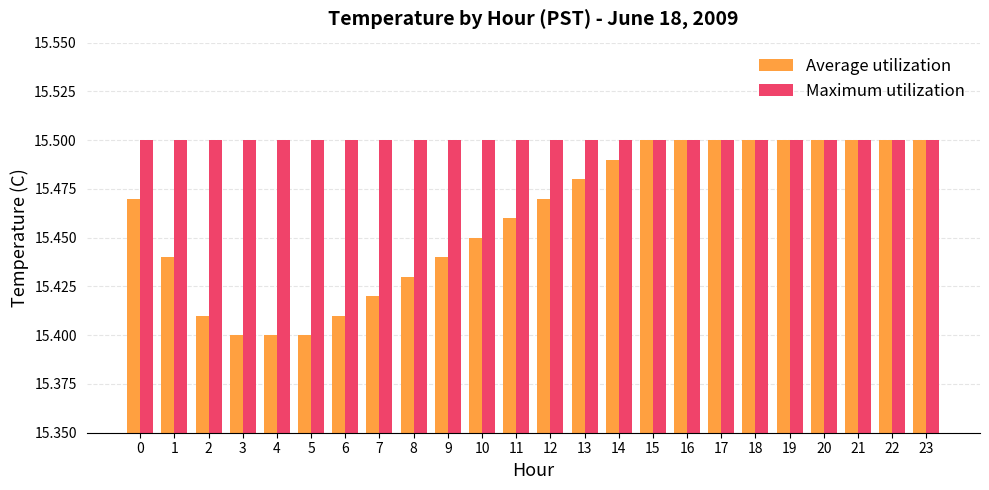

What is the sum of all Maximum utilization values?

372.0